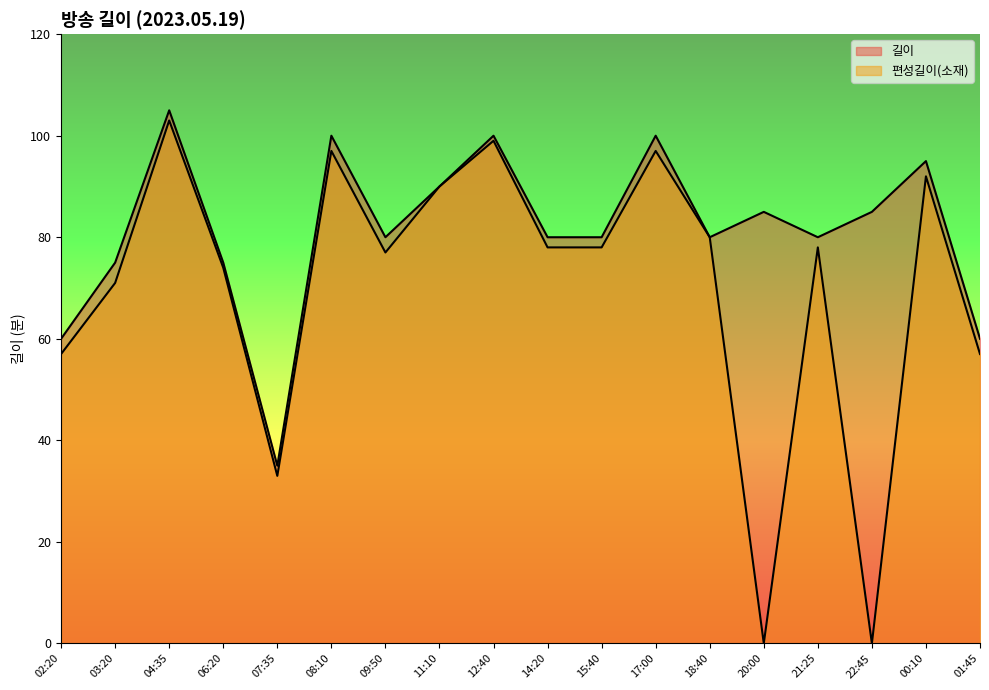

At which category does 길이 reach its first local peak?

04:35